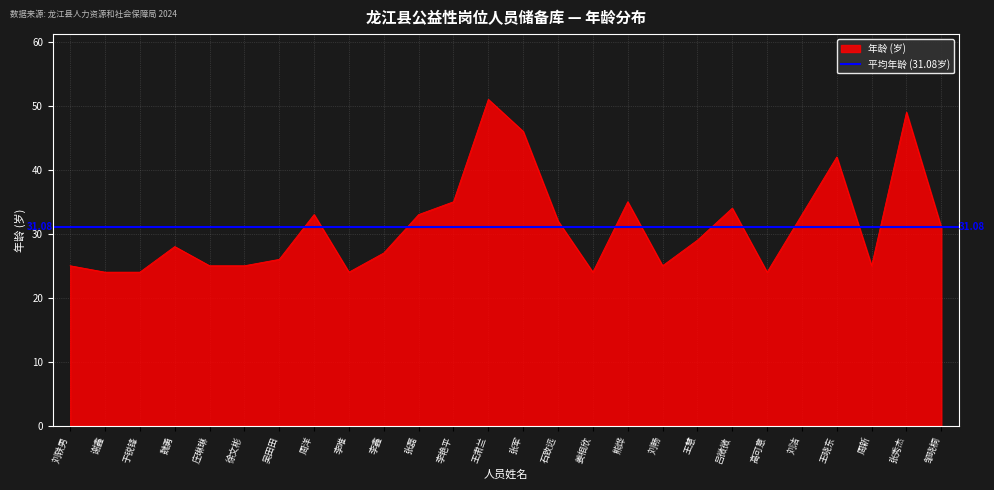

Which category has the lowest value across all series?

谢鑫